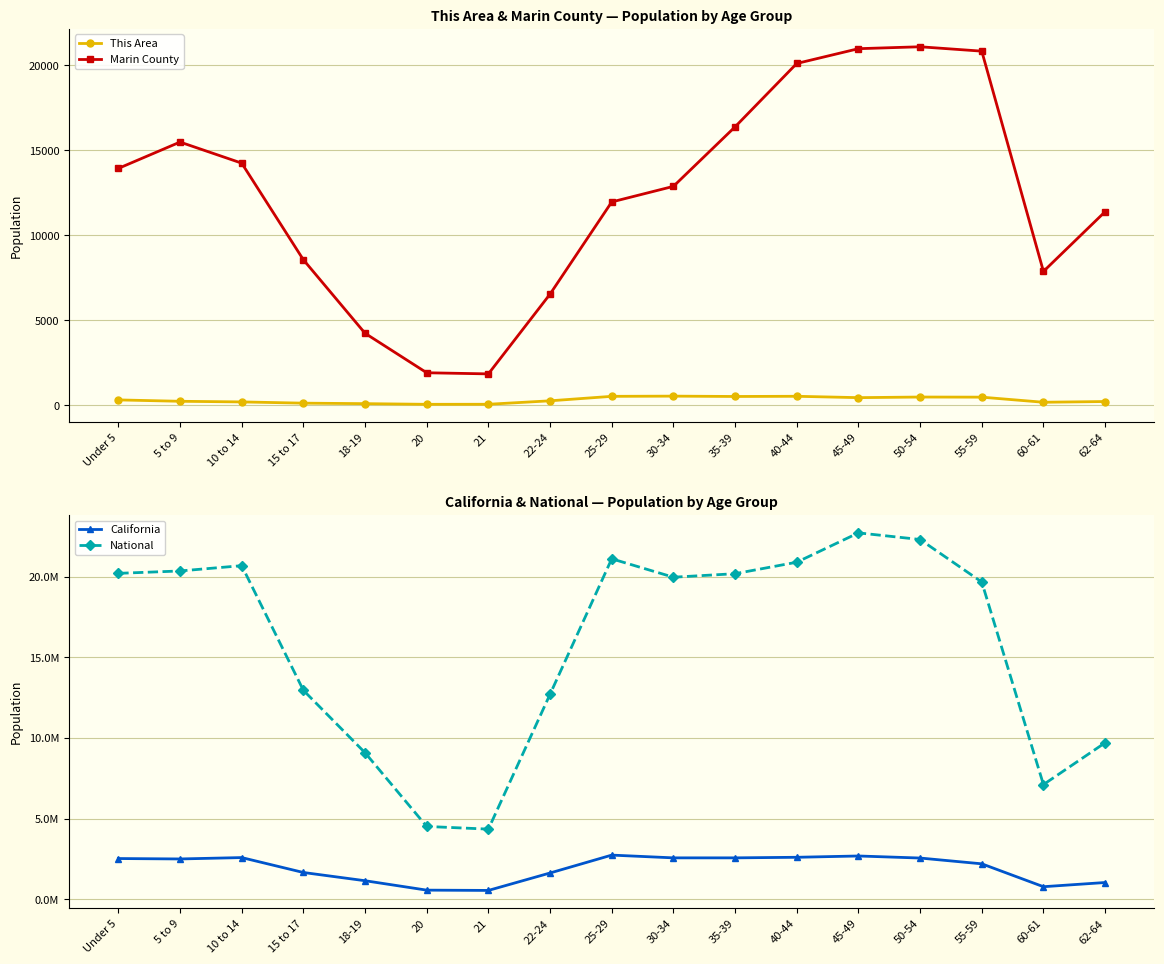

True or false: Marin County has more than 1 points higher than both neighbors.

True